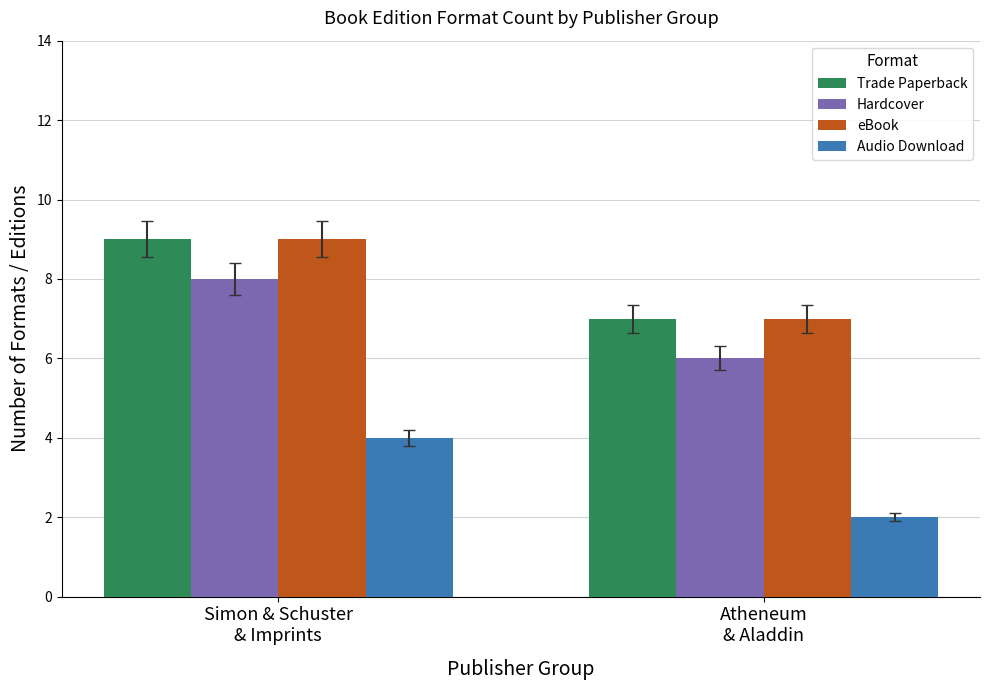

What is the average value of the Audio Download series?

3